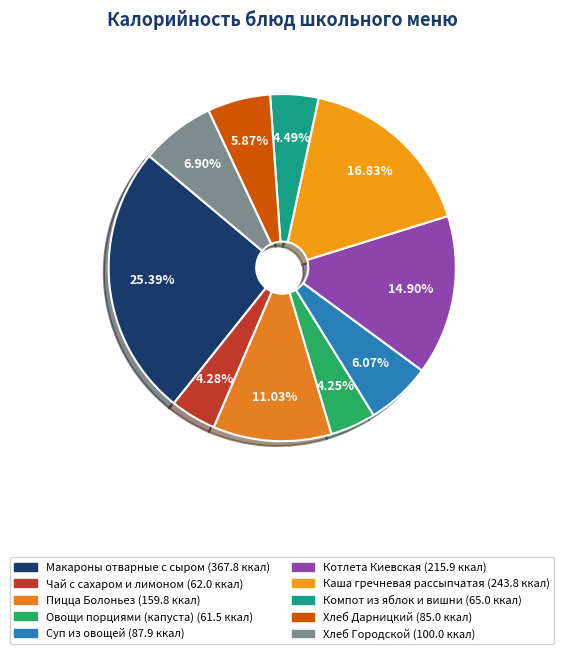

To the nearest percent, what percentage of the pie is Овощи порциями (капуста)?

4%